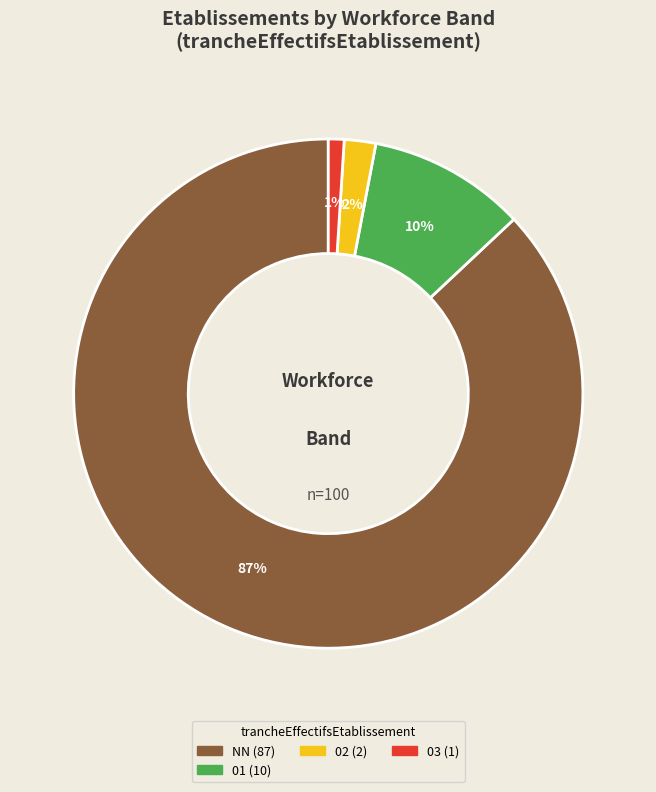

To the nearest percent, what is the difference between the largest and smallest slice percentages?

86%